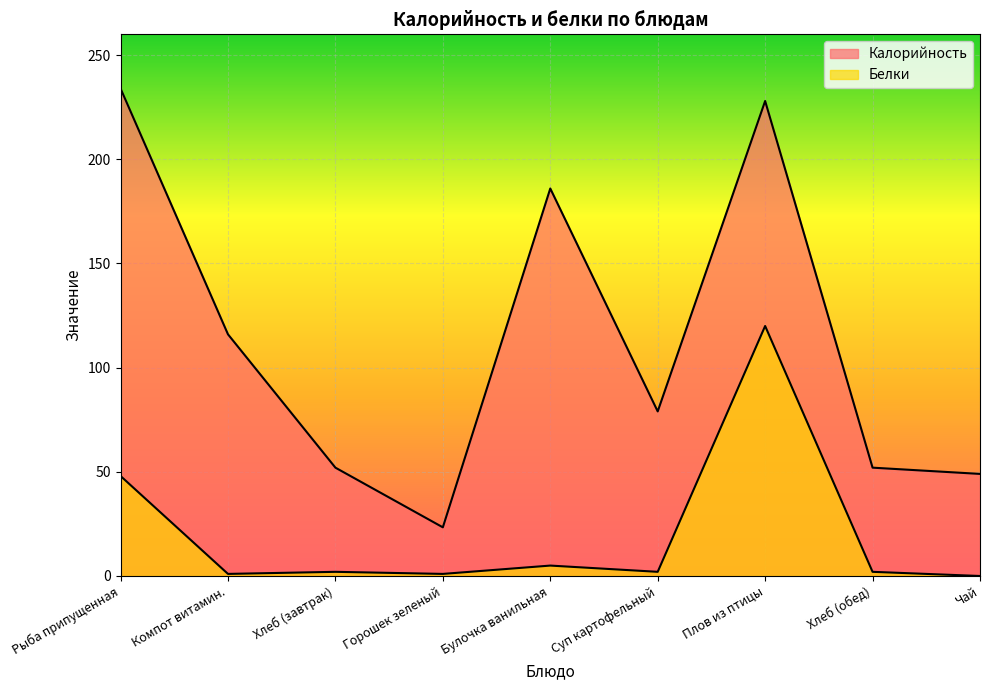

True or false: Калорийность has a value of 49.0 at Чай.

True